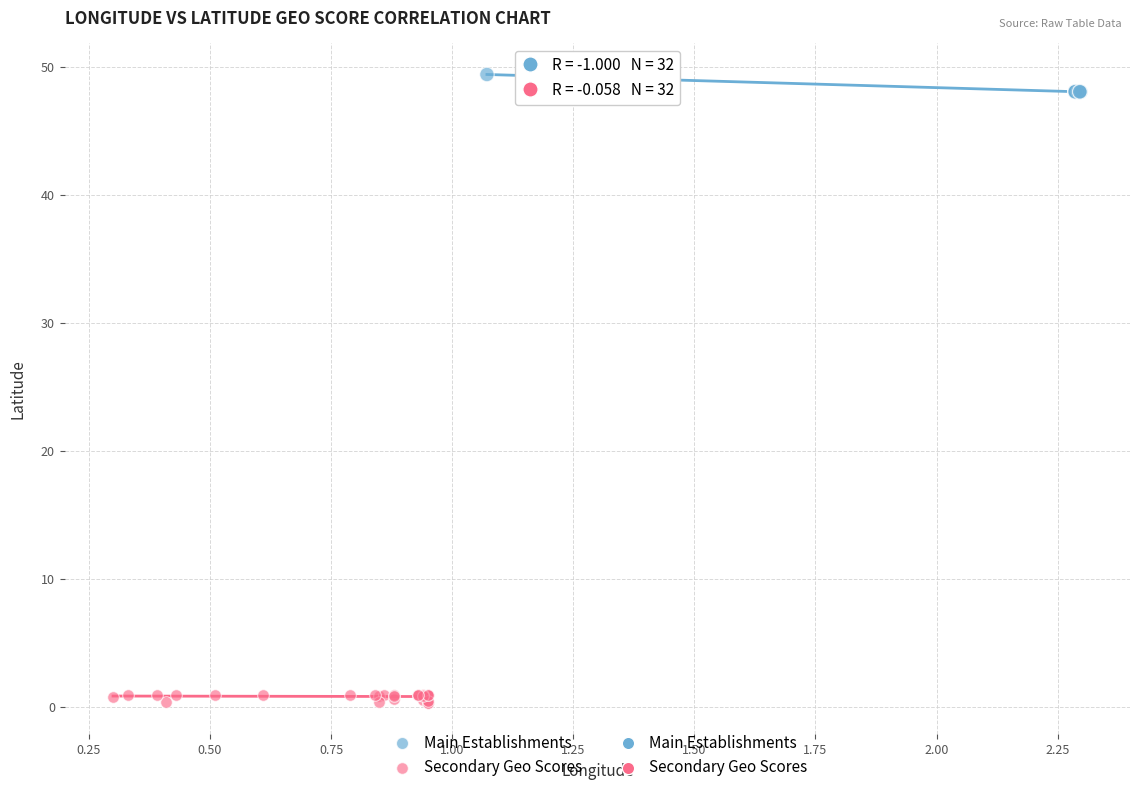

Which series contains the lowest Y value?

Secondary Geo Scores